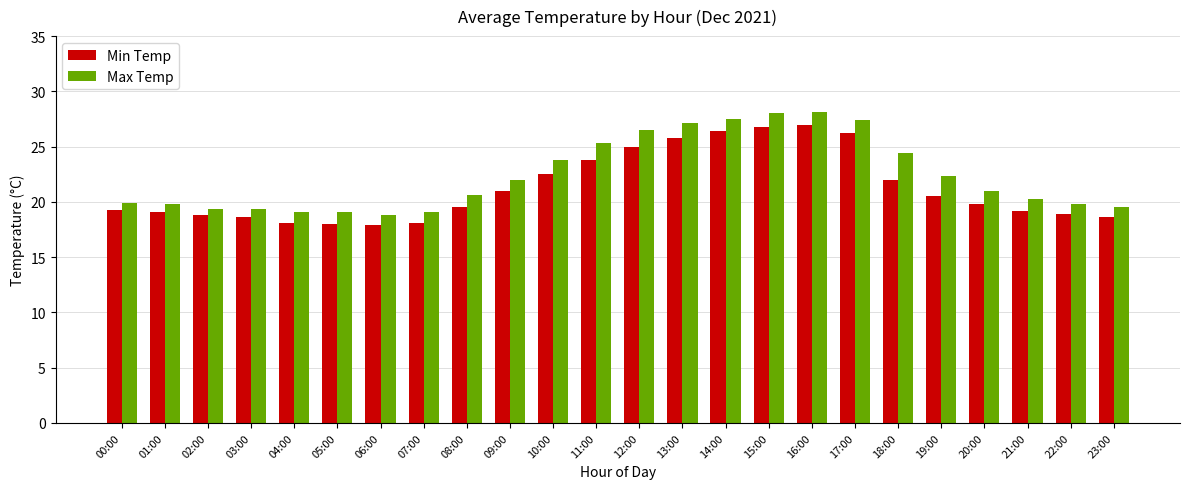

What is the label of the 12th bar from the right?

12:00